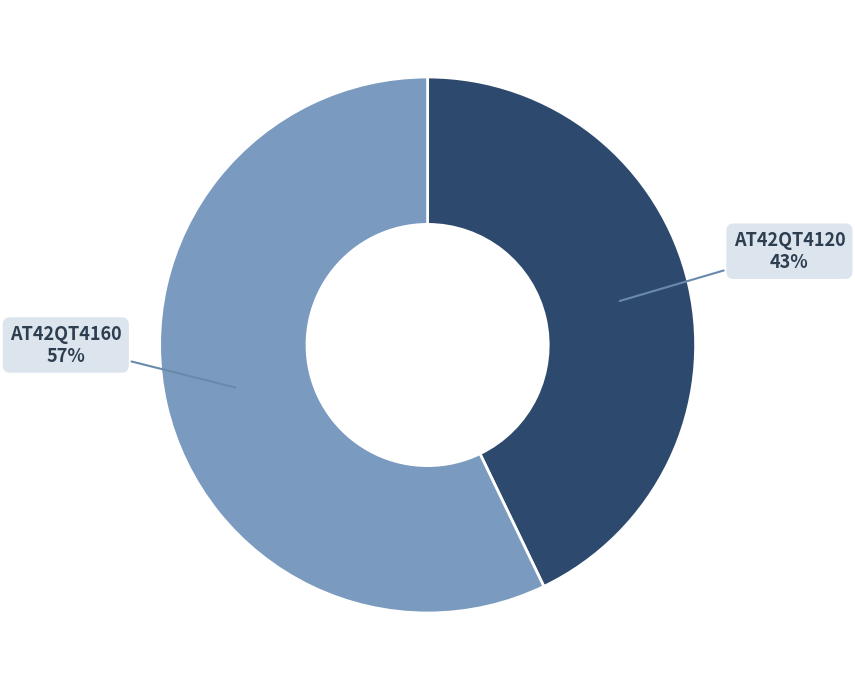

Which category has the smallest portion of the pie?

AT42QT4120